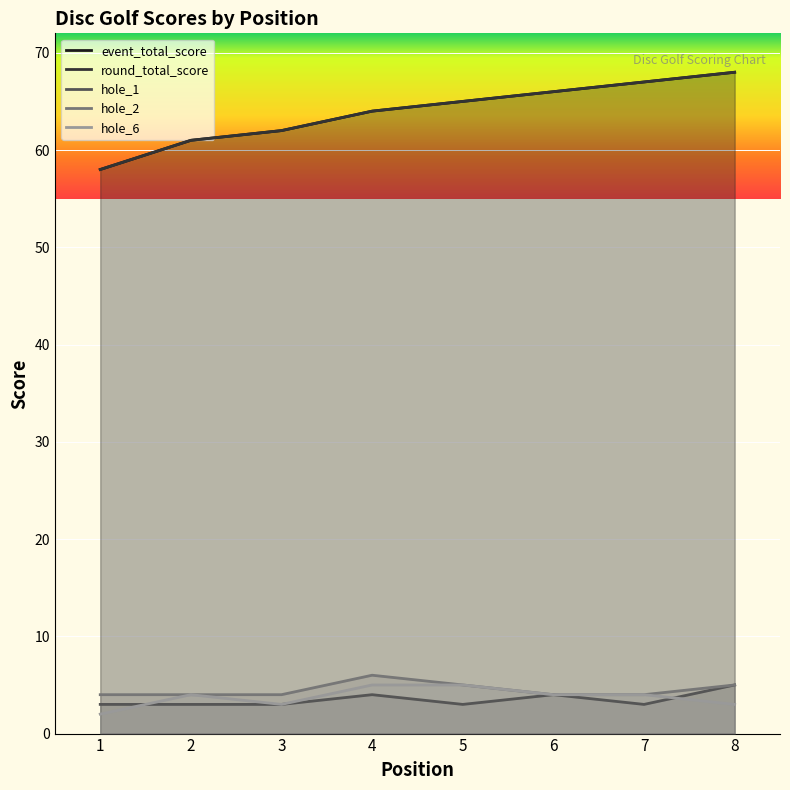

What are all the series names shown in the legend?

event_total_score, round_total_score, hole_1, hole_2, hole_6